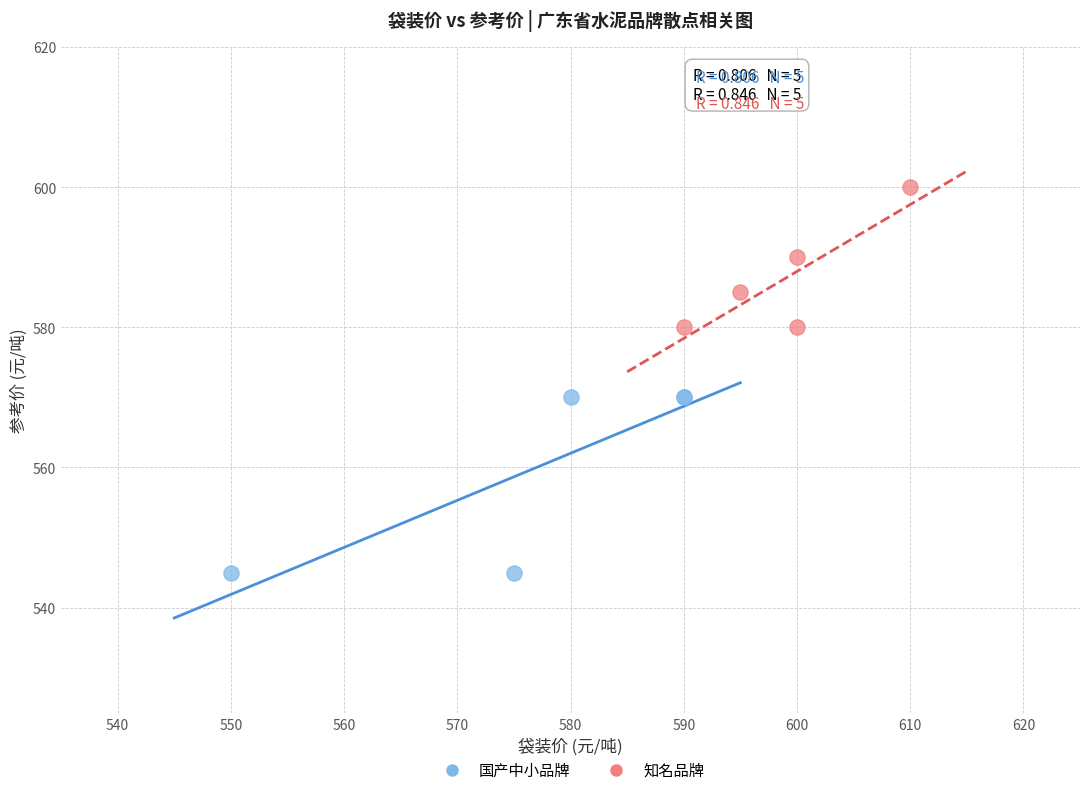

Which series contains the lowest Y value?

国产中小品牌